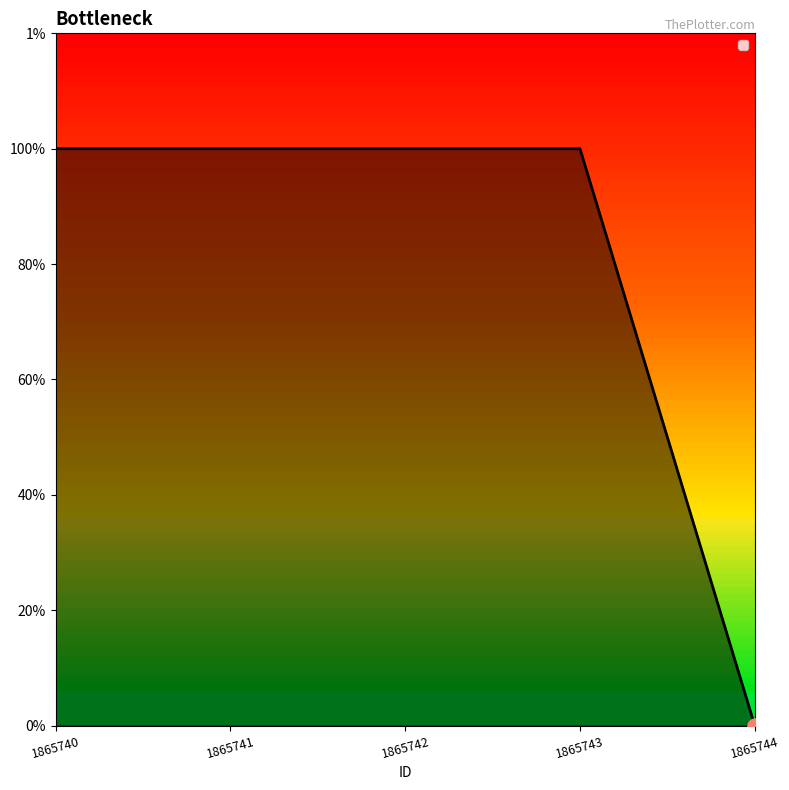

Approximately how many times larger is the value at 1865743 compared to 1865742?

1.0